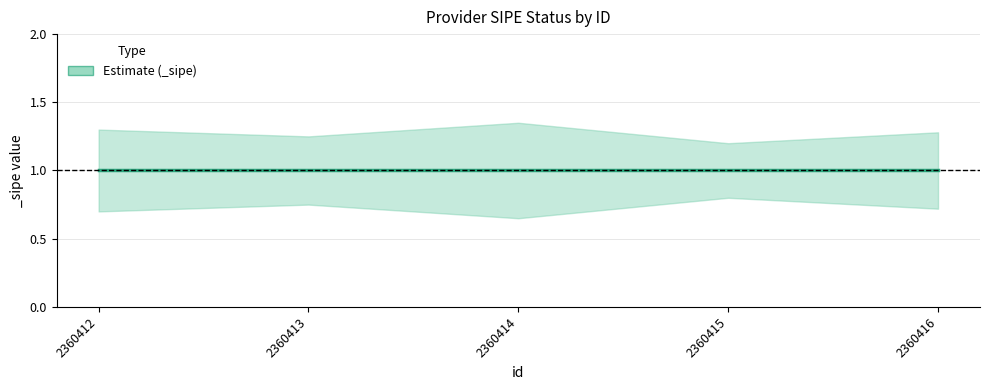

At 2360414, list the series in order from smallest to largest.

_sipe_lower, _sipe, _sipe_upper